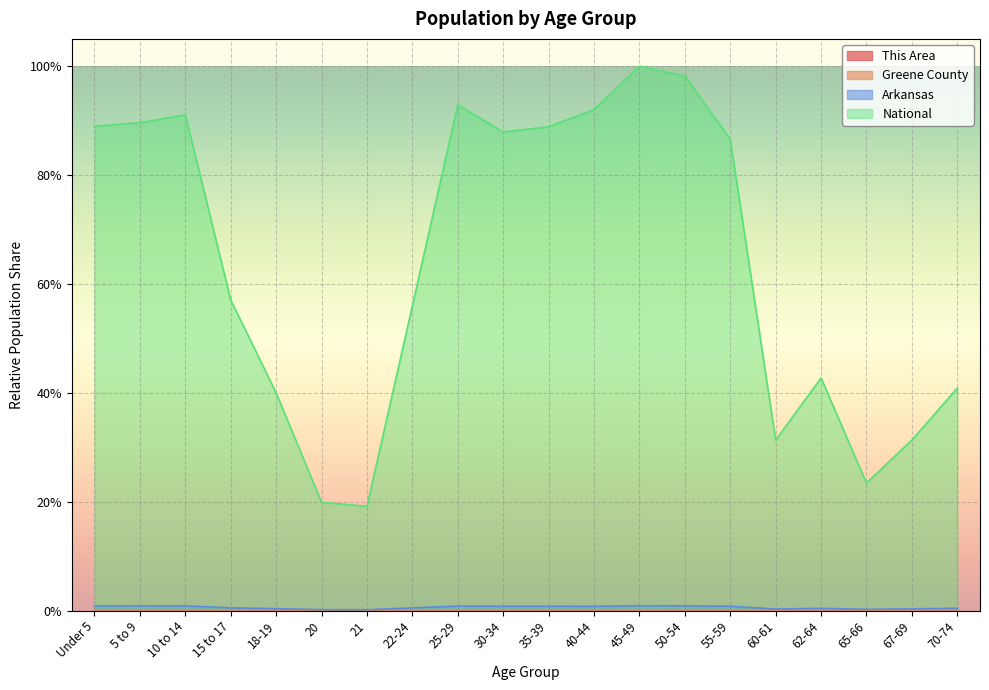

What is the total value across all series at 67-69?

31.7